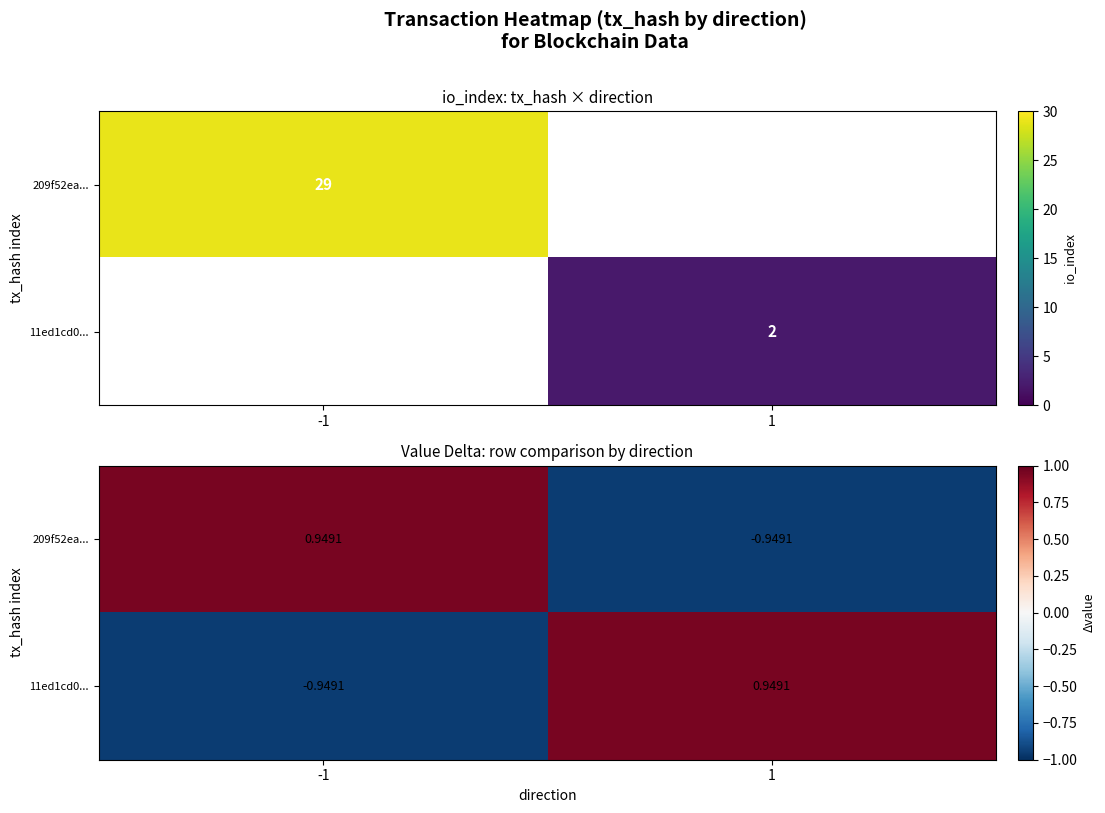

List the labels in order of 11ed1cd0... value, largest first.

1, -1